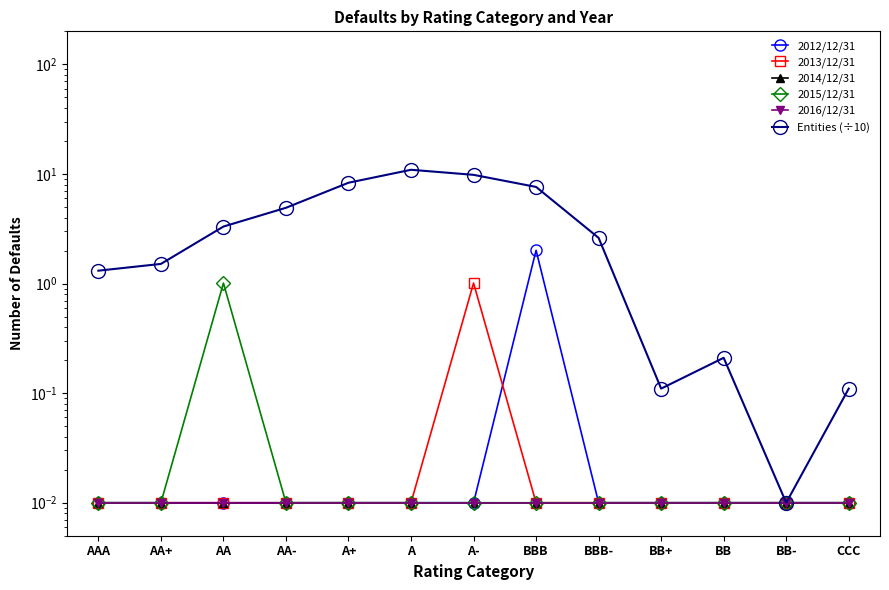

What is the label of the 12th point from the right?

AA+